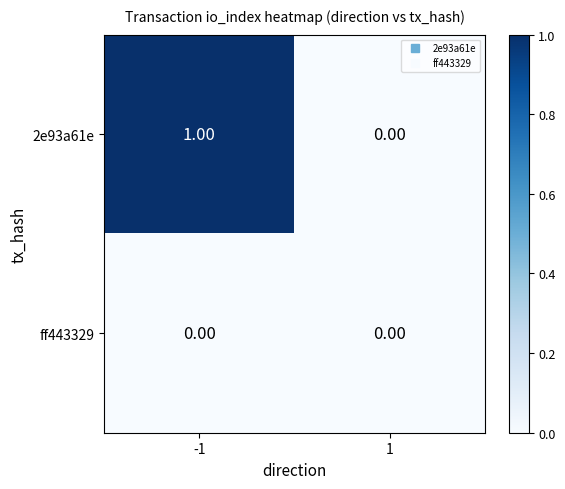

What is the difference between the highest and lowest values at -1?

1